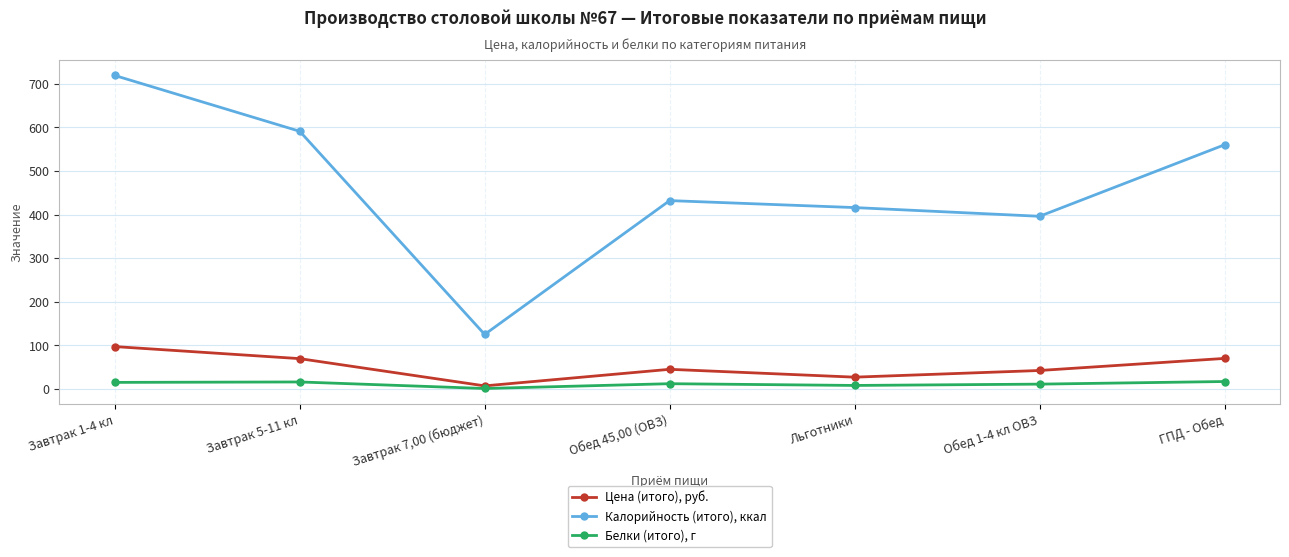

What position from the left is Завтрак 1-4 кл?

1